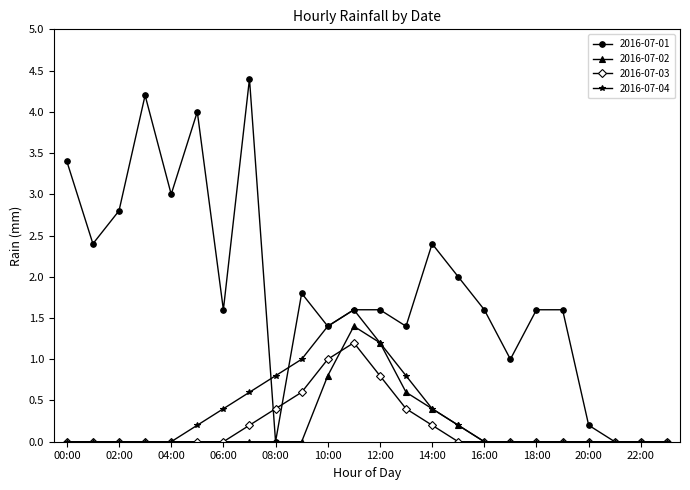

Which series has the widest spread of values?

2016-07-01